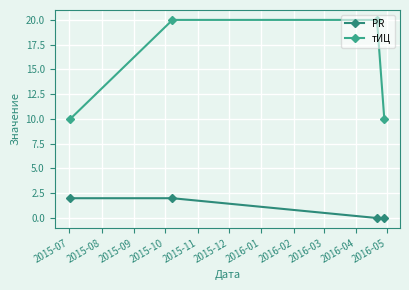

How many lines are shown in the chart?

2